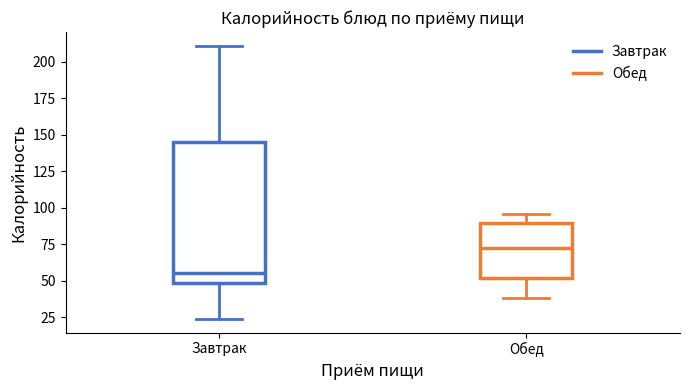

Reading left to right, transcribe this box plot: for each box, give where its median line is, the range the box spans, and where its two whiskers end, as read against the y-axis. The values are not printed on the chart, so give them approximately, as read against the axis.

Завтрак: median 55, box 50 to 145, whiskers 25 to 210
Обед: median 75, box 50 to 90, whiskers 40 to 95